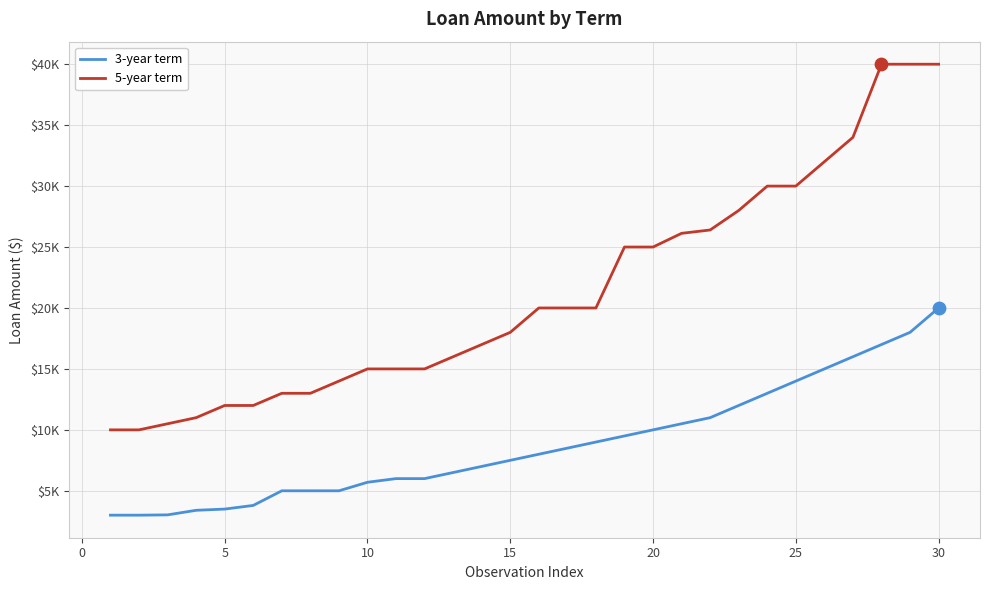

Is this an area chart (filled region under the line)?

No